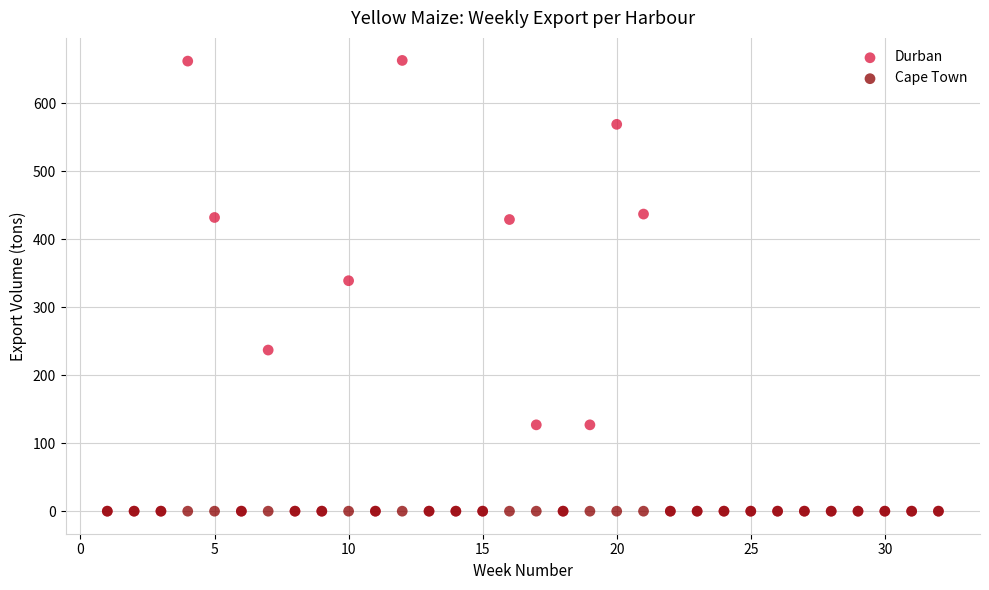

Across all series, what Y value is closest to 331?

339